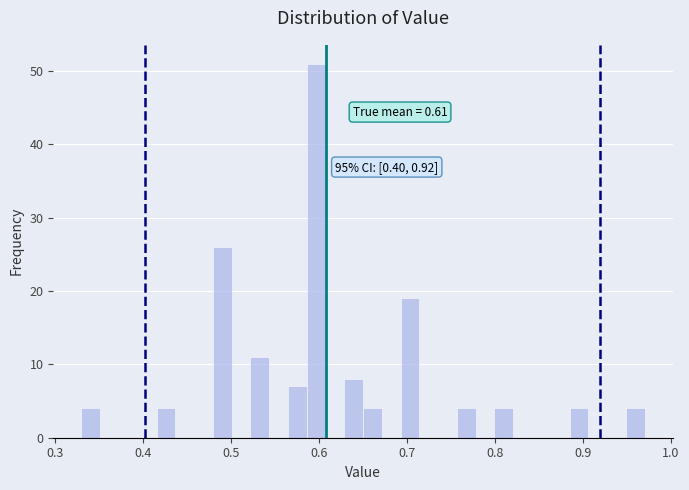

Read against the x-axis, roughly where is the centre of the tallest bar?

0.60